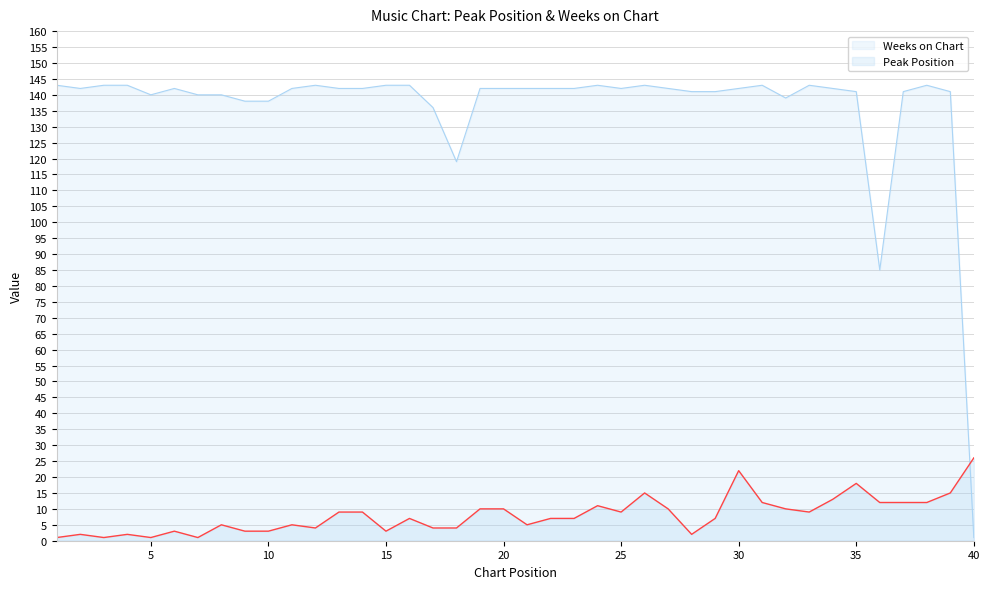

Which label corresponds to the largest value in the chart?

1